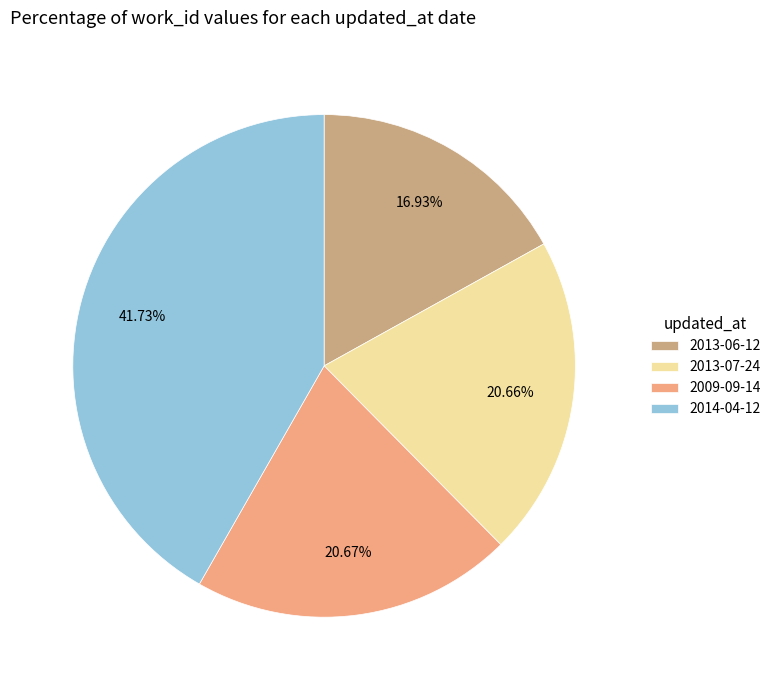

How much of the chart is everything except 2013-07-24?

79.3%